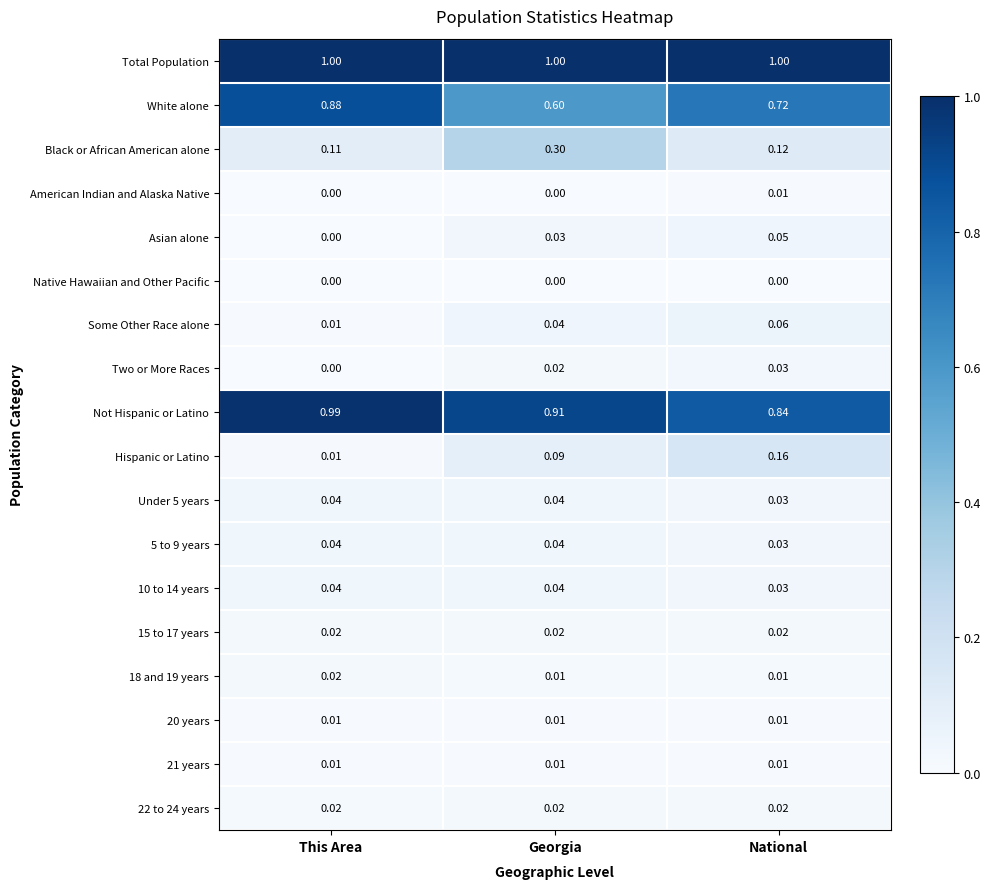

Which series has the largest range (max minus min)?

White alone